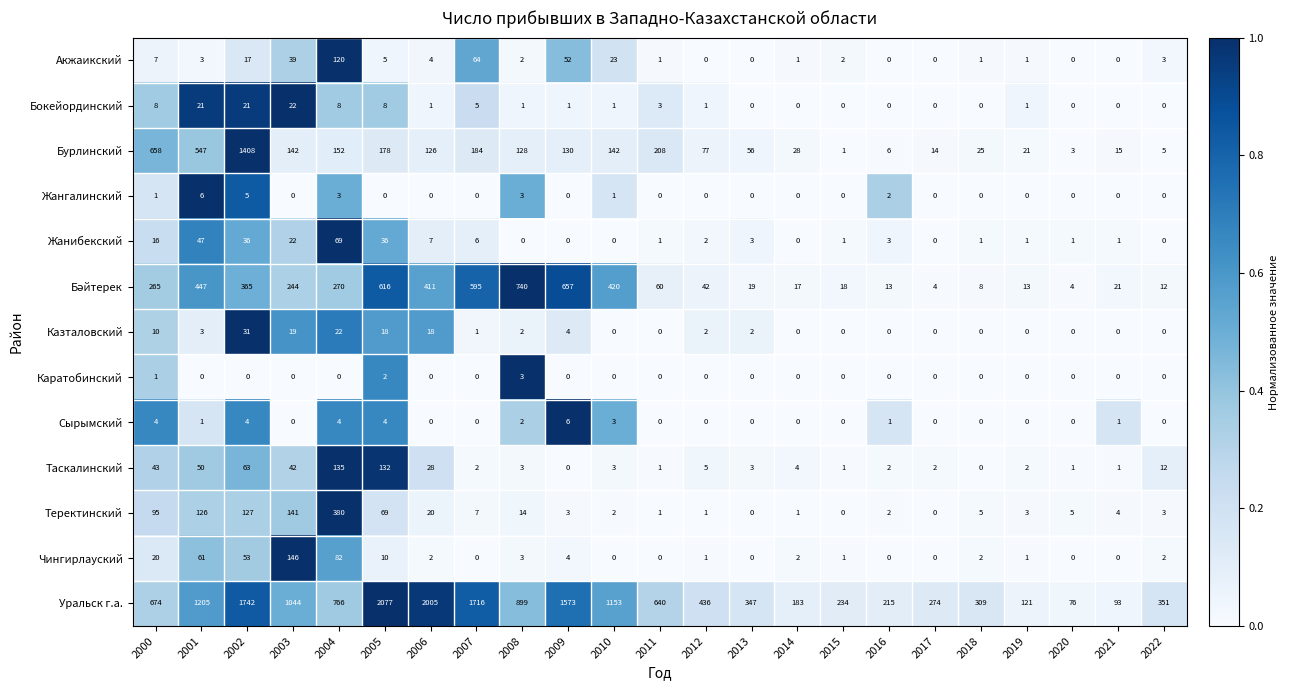

Count the number of categories in the chart.

23